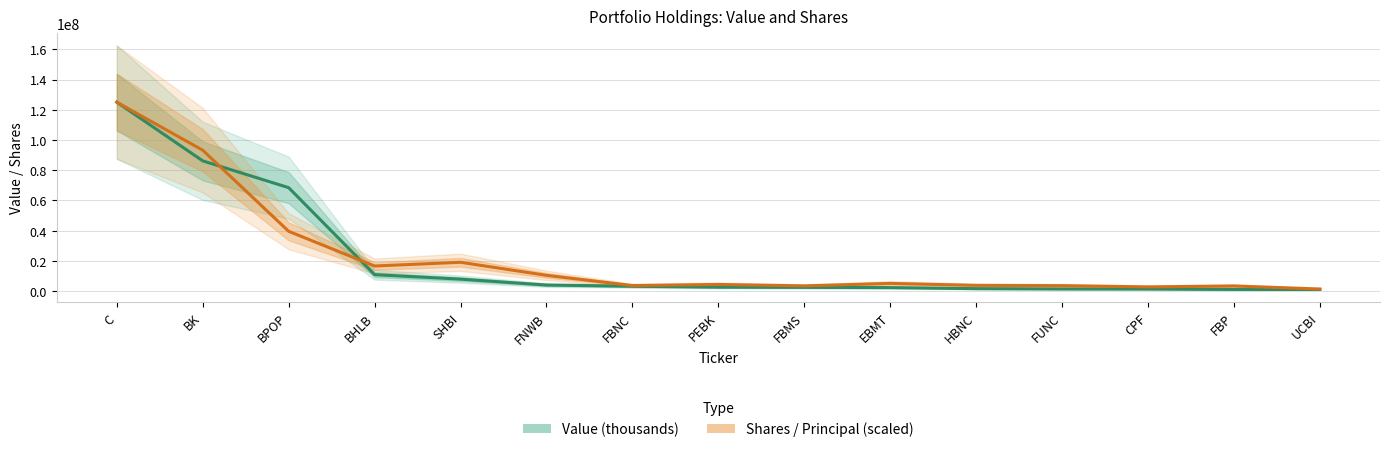

What is the label of the 2nd point from the left?

BK